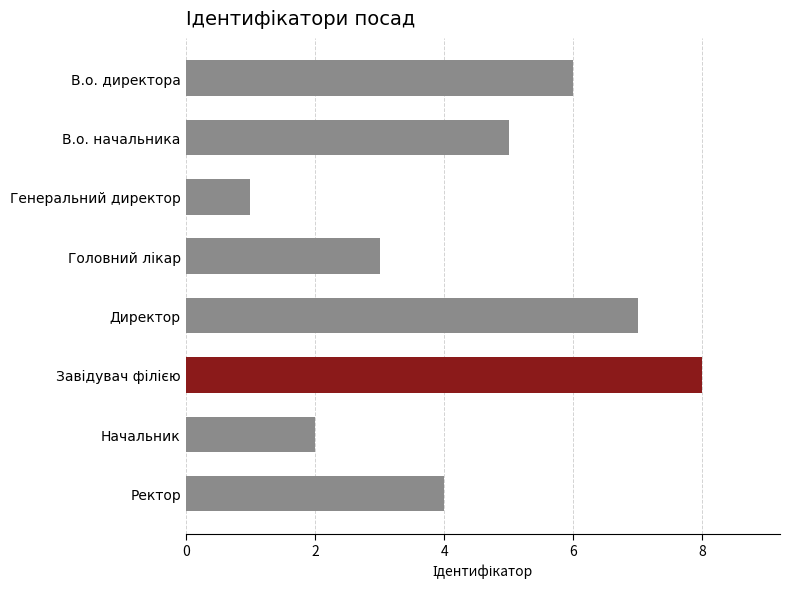

Reading top to bottom, extract all data points from this chart.

6	5	1	3	7	8	2	4